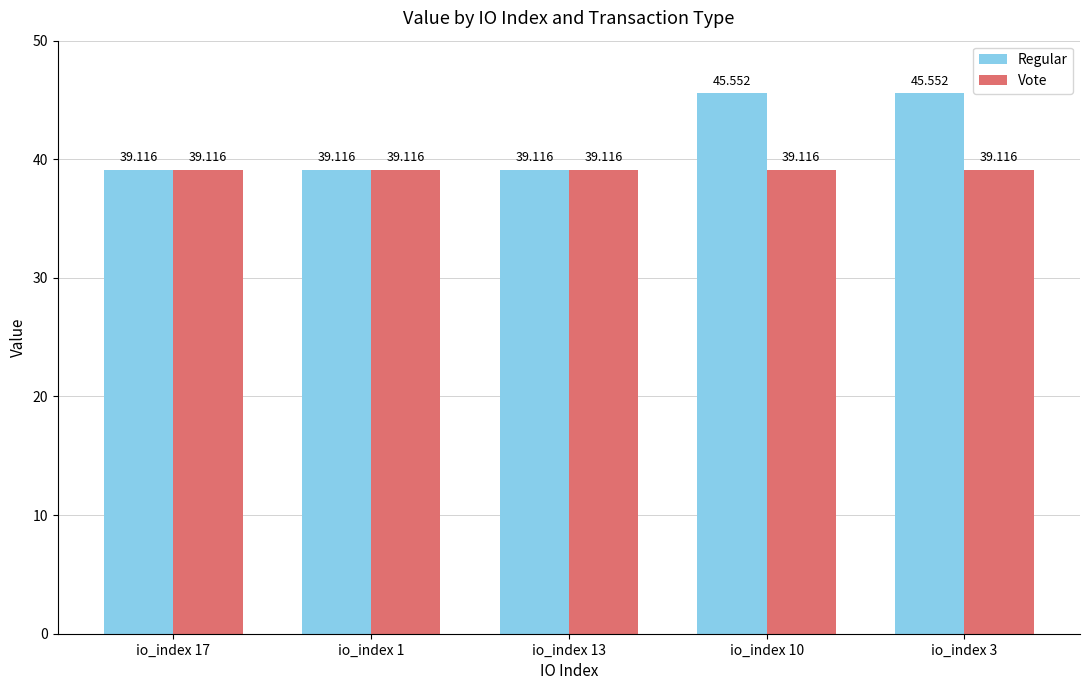

Reading left to right, what are all the values shown in this chart?

Regular: io_index 17=39.1	io_index 1=39.1	io_index 13=39.1	io_index 10=45.6	io_index 3=45.6
Vote: io_index 17=39.1	io_index 1=39.1	io_index 13=39.1	io_index 10=39.1	io_index 3=39.1